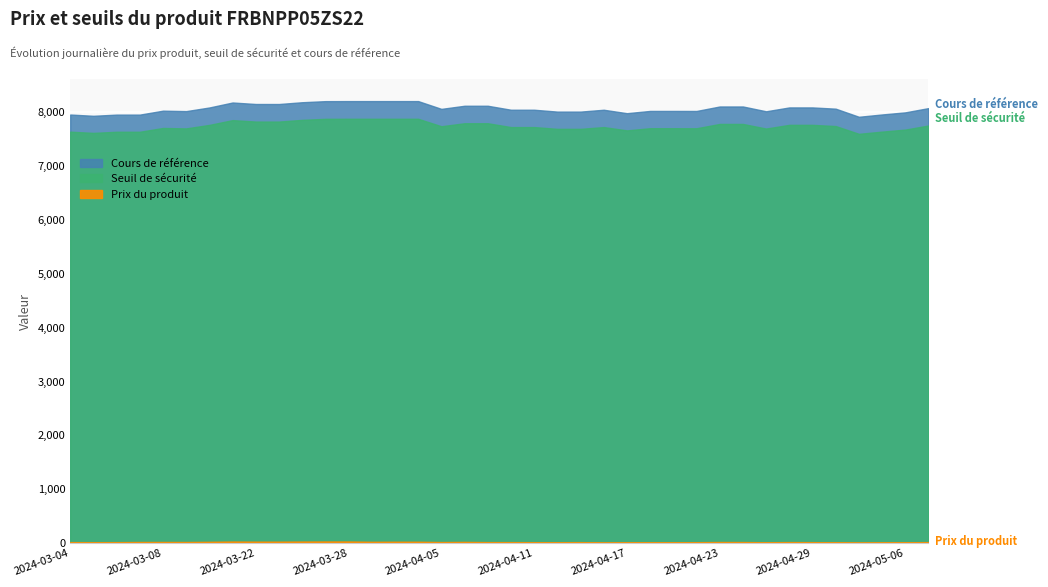

True or false: Cours de référence and Seuil de sécurité cross at least once.

False